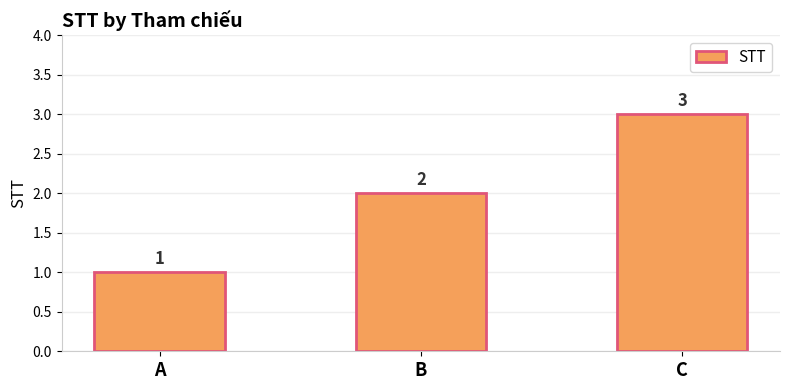

How many bars are there in total?

3